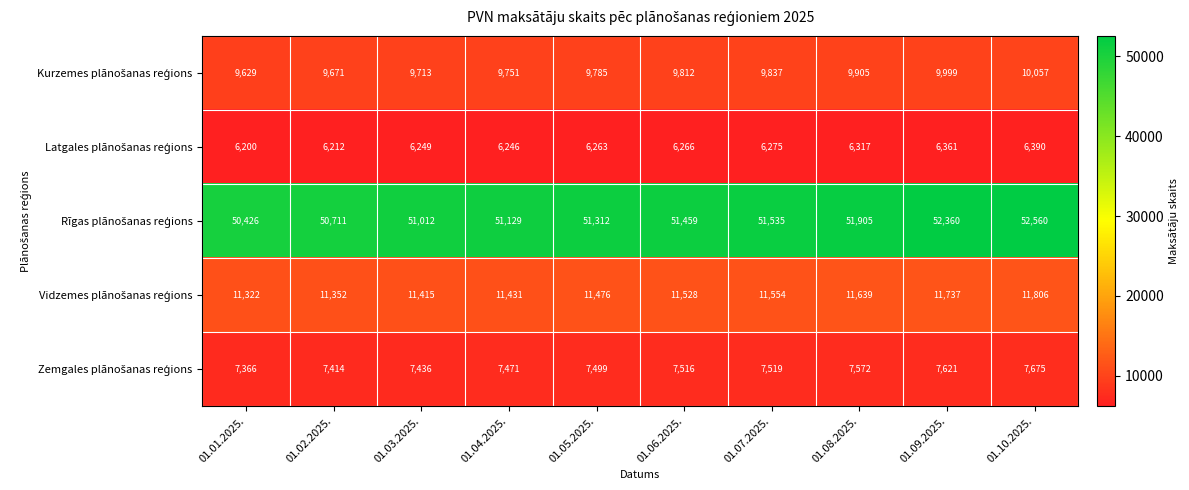

At which category is the sum across all series the highest?

01.10.2025.